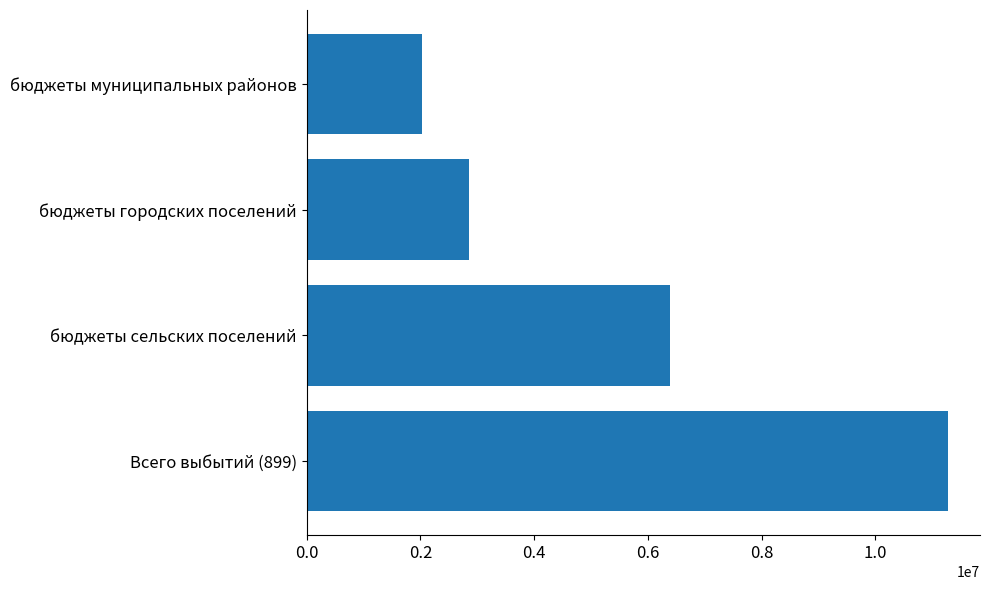

The chart shows a value of 3612744.0 at бюджеты муниципальных районов. True or false?

False